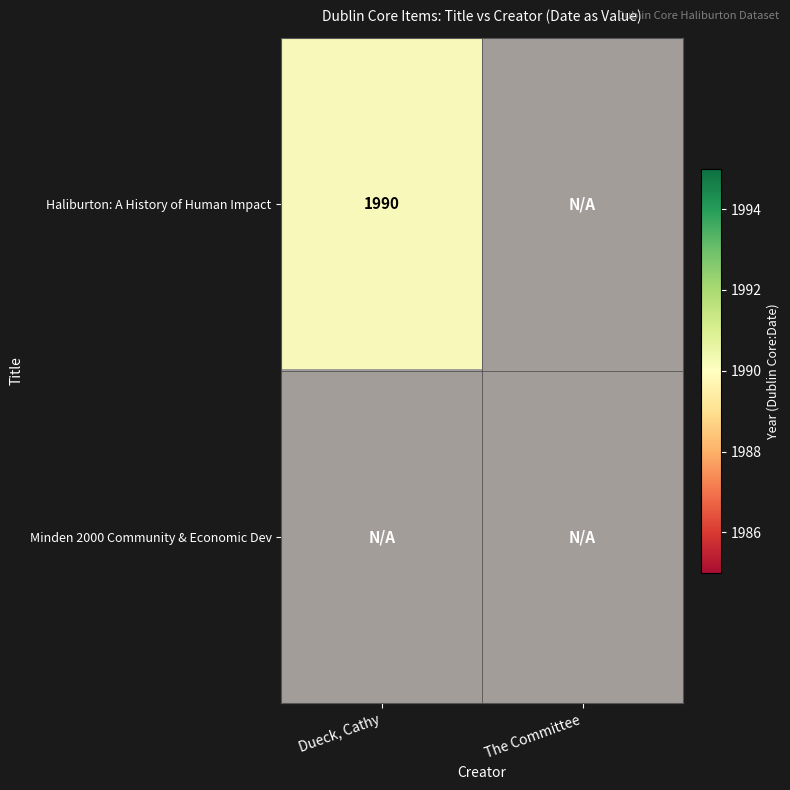

List the labels in order of Minden 2000 Community & Economic Dev value, smallest first.

0, 1